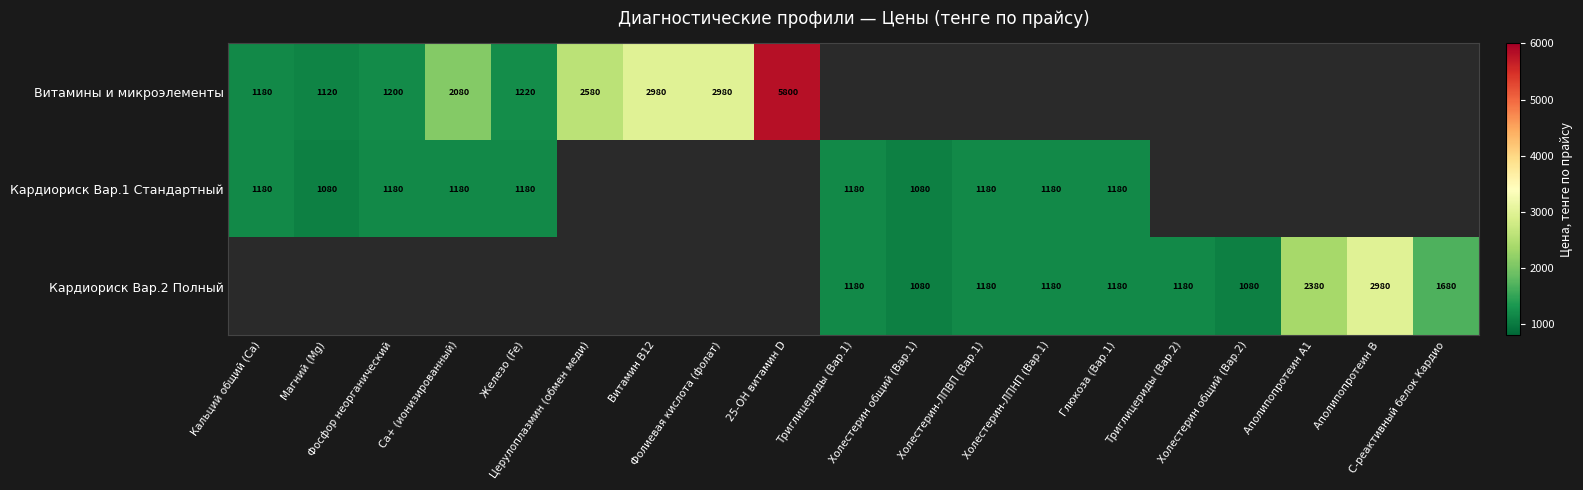

Which has a higher value, Холестерин общий (Вар.1) or Аполипопротеин А1?

Аполипопротеин А1